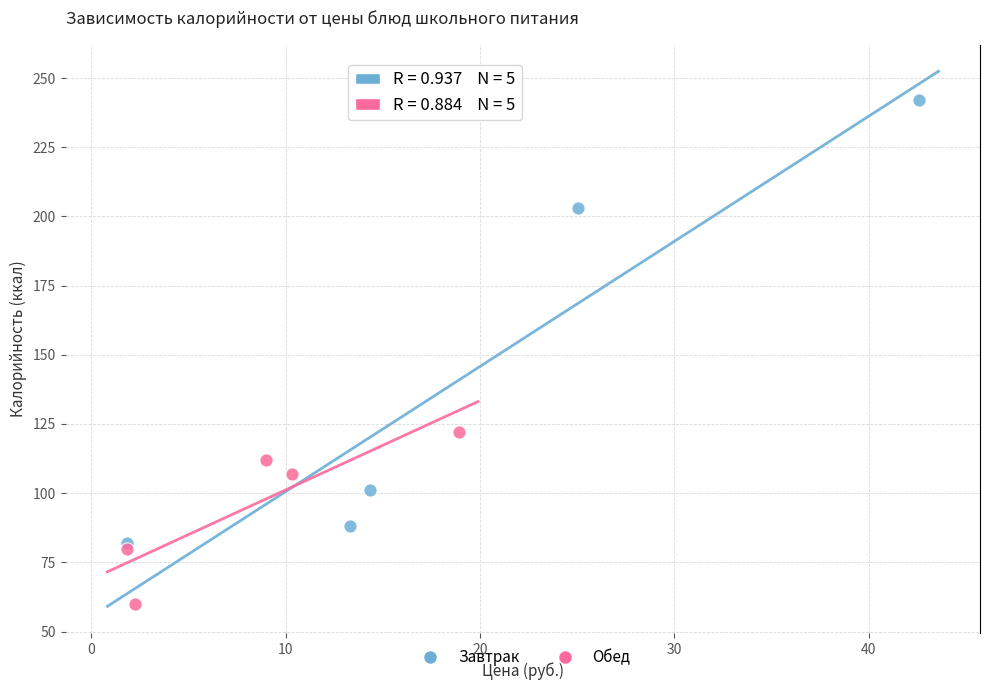

Which series contains the lowest Y value?

Обед